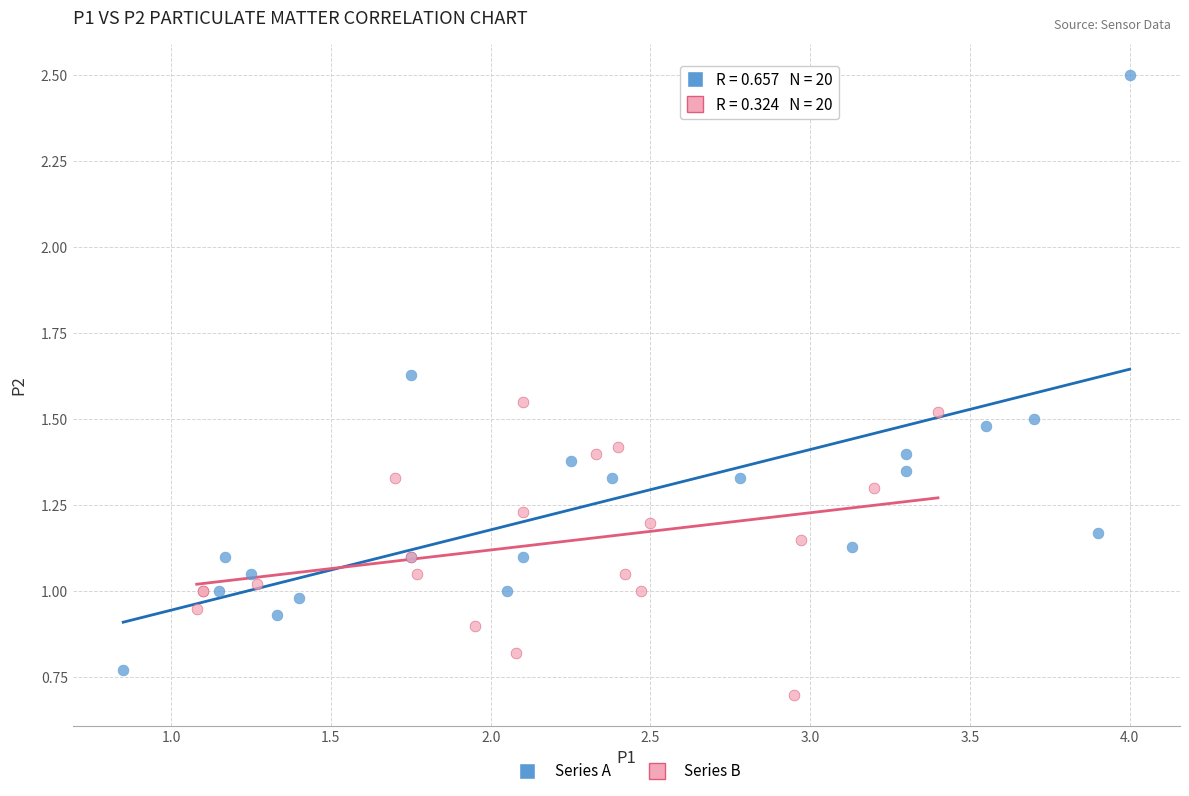

Which series has the largest Y range (max minus min)?

Series A